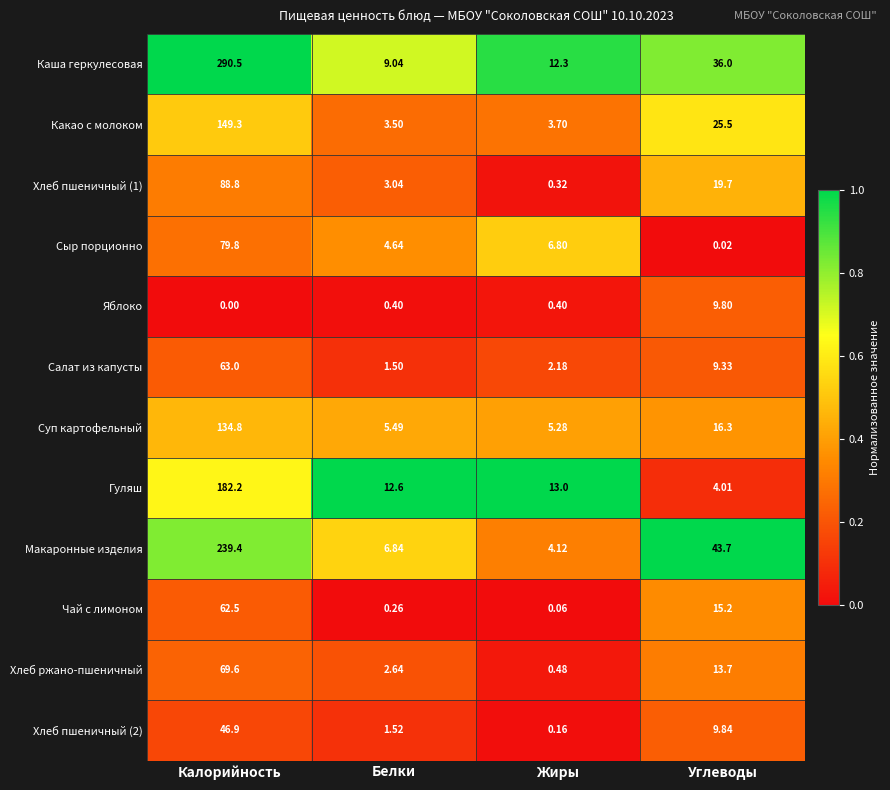

Is the value of Хлеб пшеничный (1) at Белки greater than the value of Сыр порционно at Жиры?

No